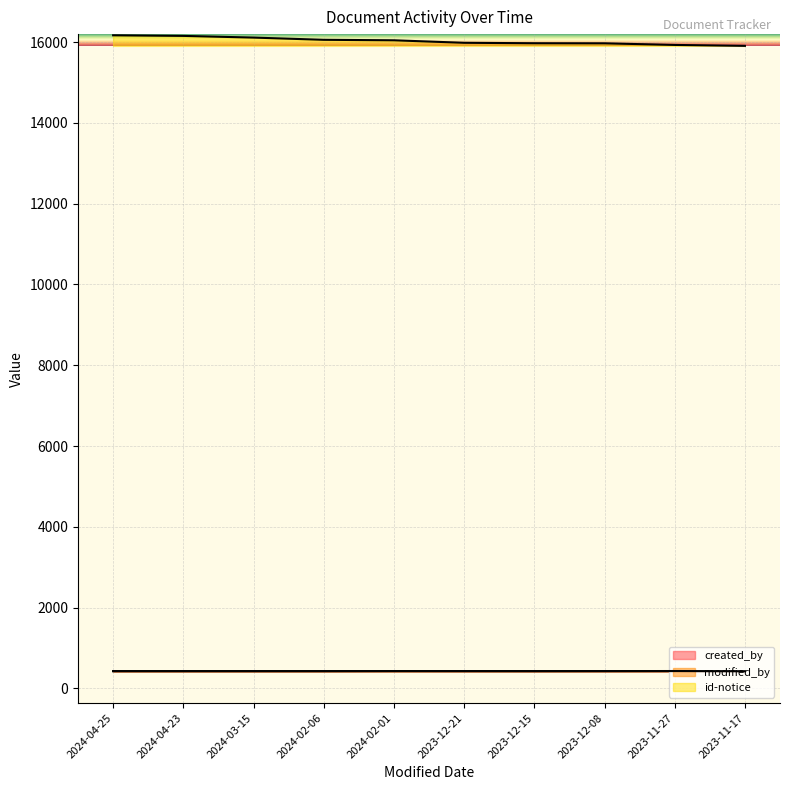

What is the minimum value for created_by?

425